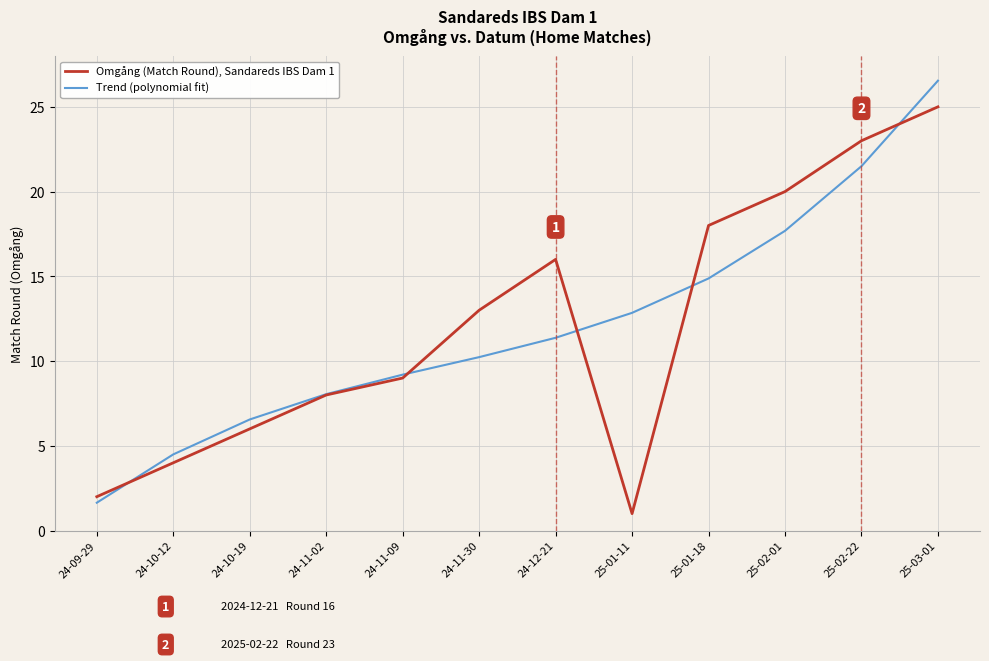

What is the difference between the Trend (polynomial fit) values at 25-01-11 and 24-11-09?

3.6